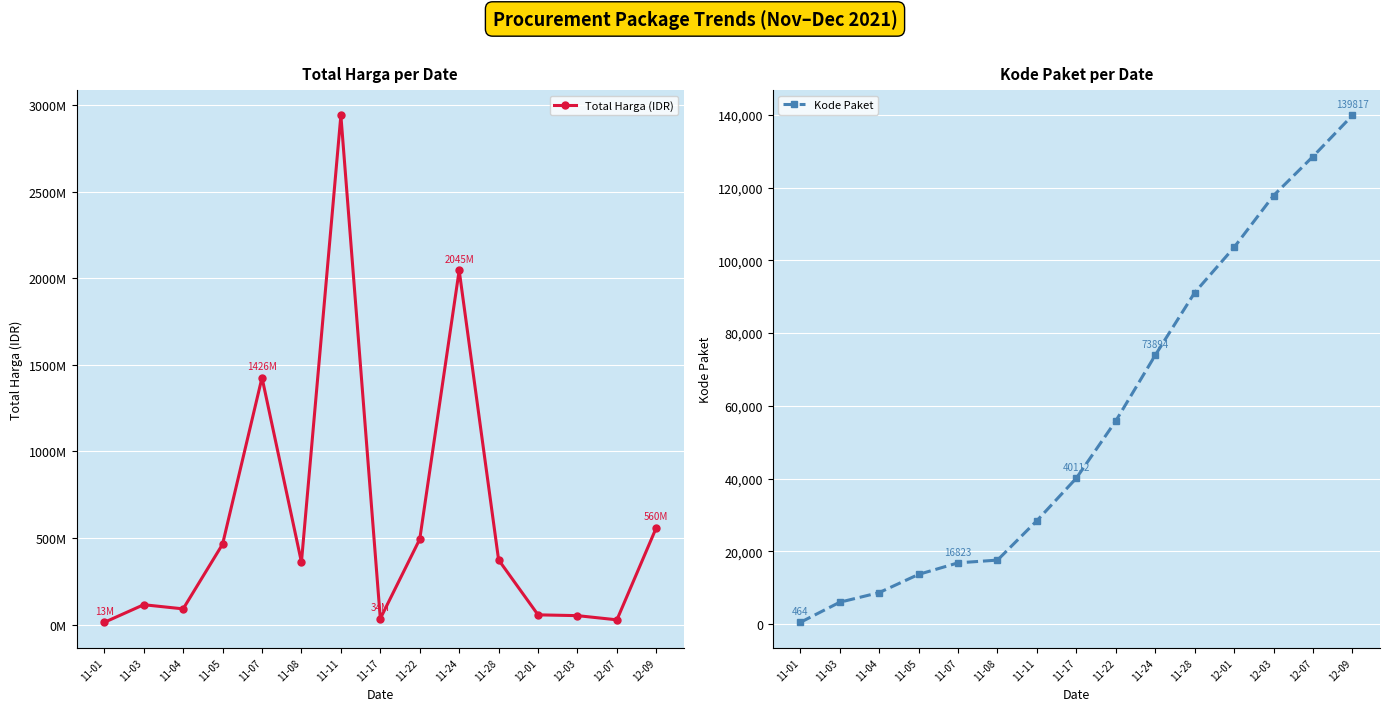

List the labels in order of Kode Paket value, largest first.

12-09, 12-07, 12-03, 12-01, 11-28, 11-24, 11-22, 11-17, 11-11, 11-08, 11-07, 11-05, 11-04, 11-03, 11-01